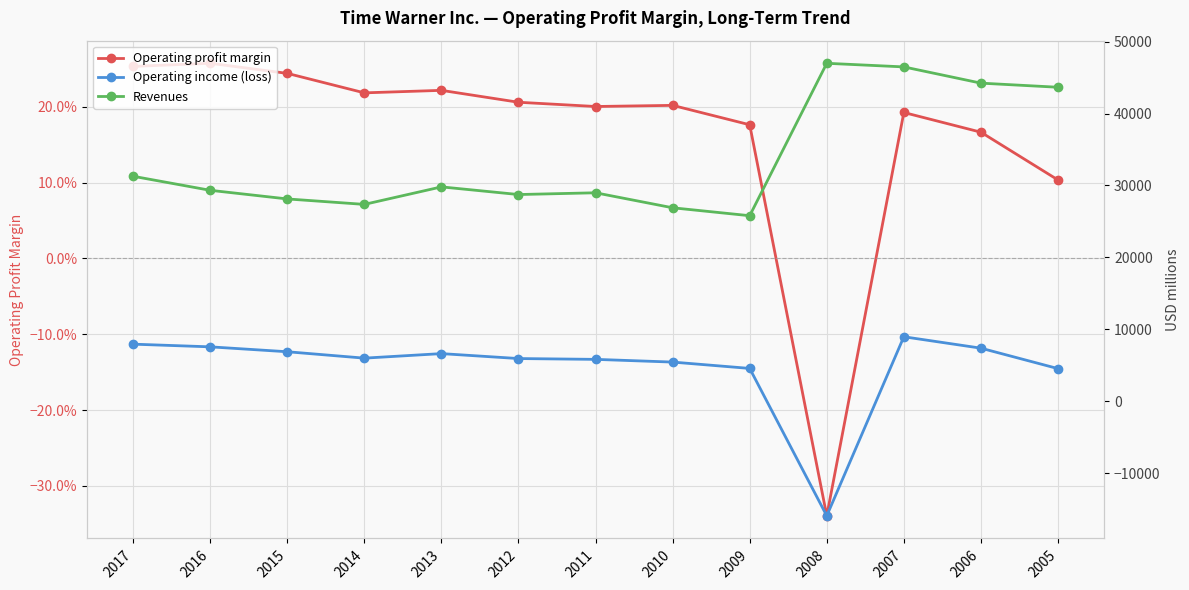

Rank the categories by Operating income (loss) value from lowest to highest.

2008, 2005, 2009, 2010, 2011, 2012, 2014, 2013, 2015, 2006, 2016, 2017, 2007